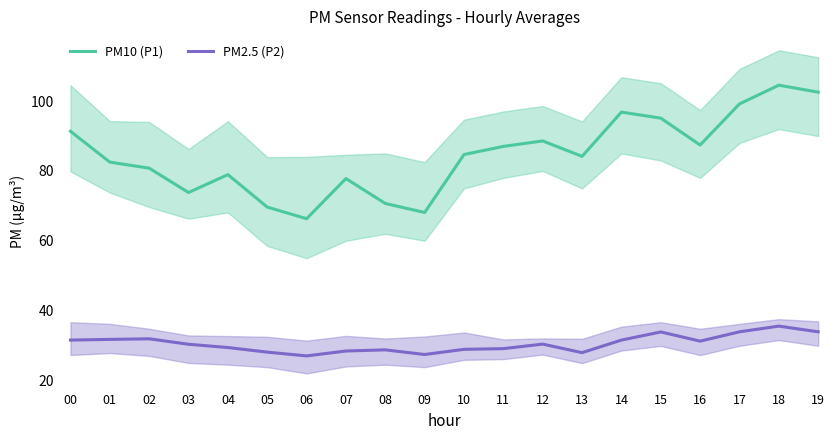

How many series are shown in this chart?

2